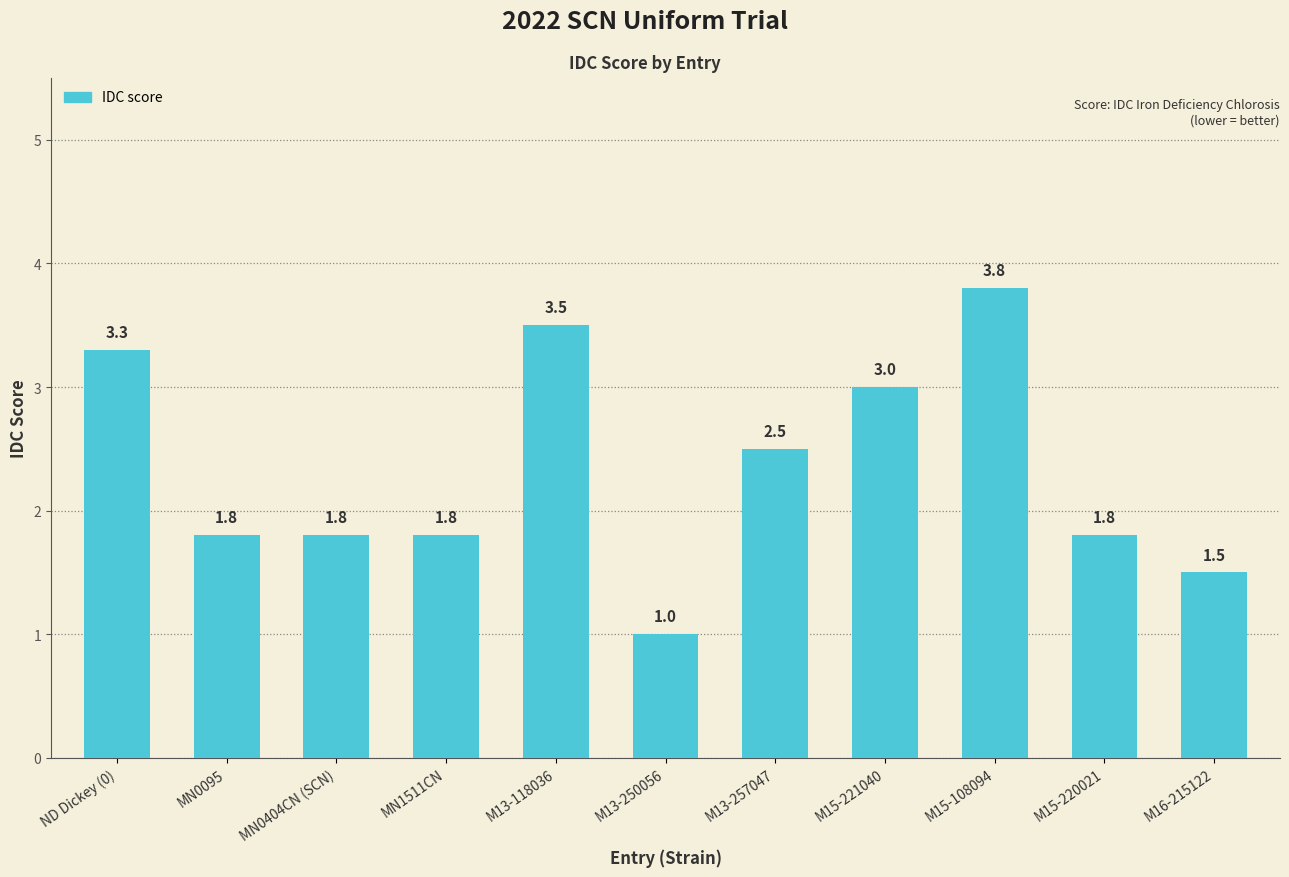

Reading left to right, extract all data points from this chart.

3.3	1.8	1.8	1.8	3.5	1.0	2.5	3.0	3.8	1.8	1.5